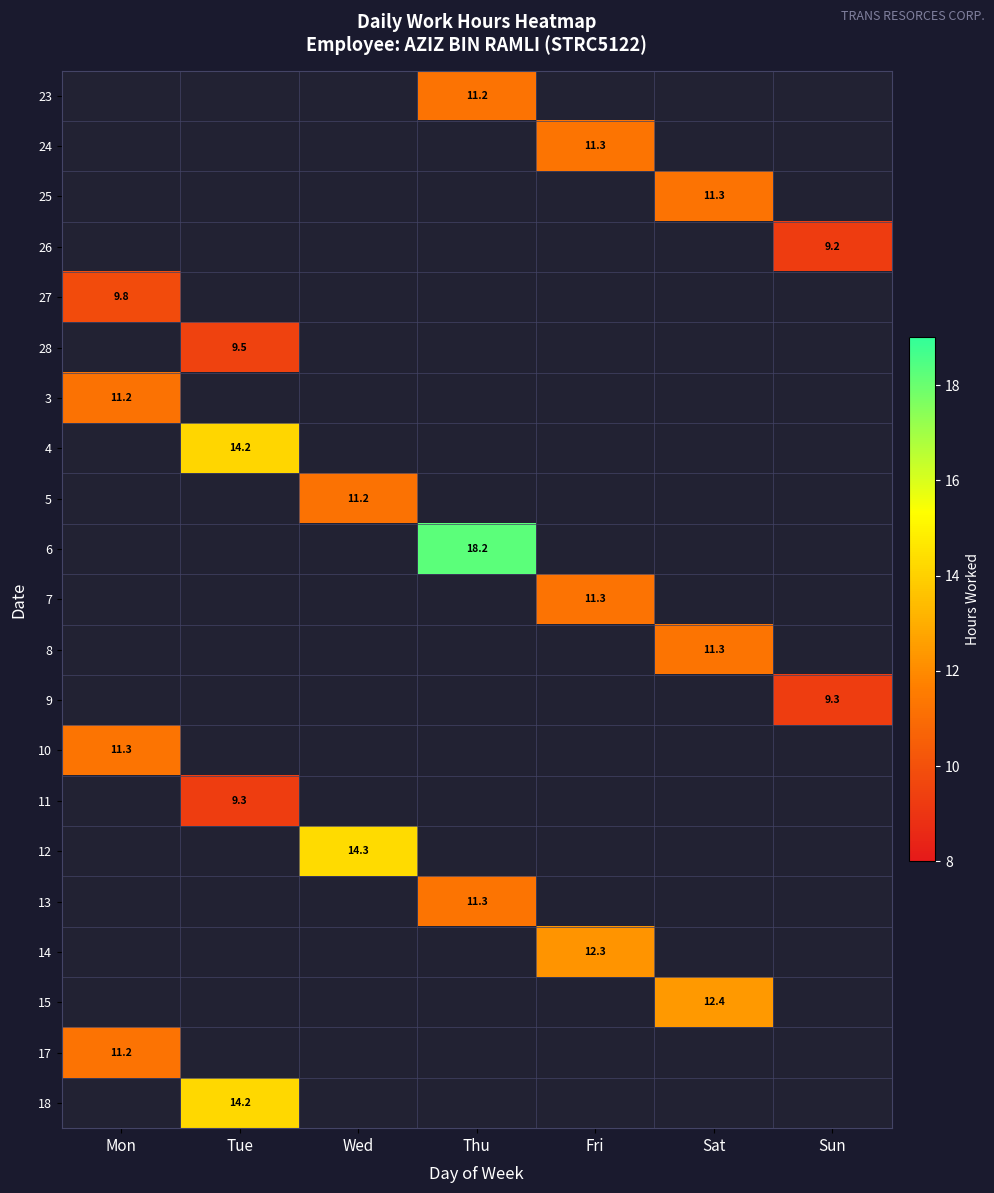

Where is 27 nearest to the value 9?

Mon